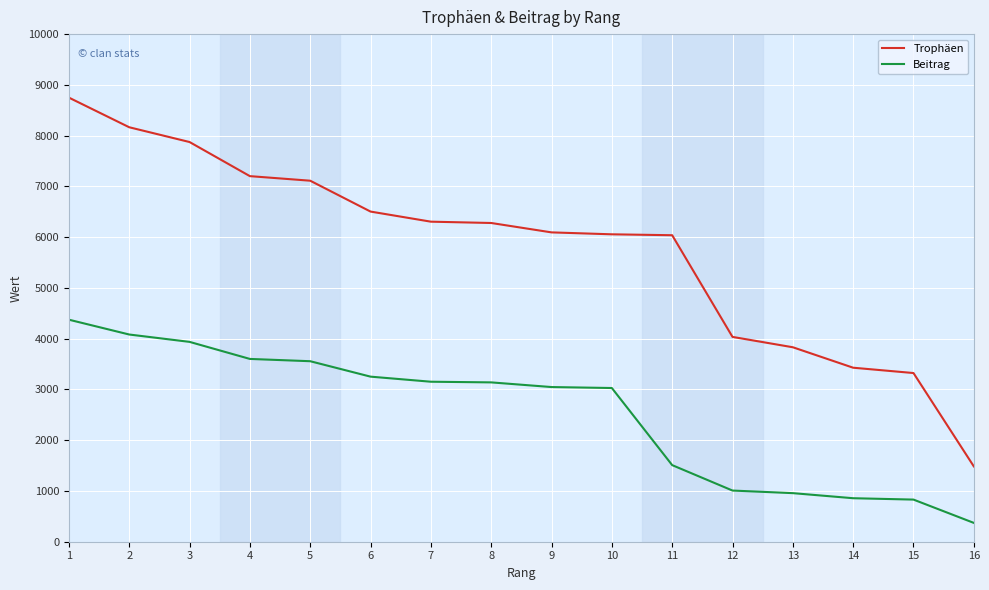

Is it true that Trophäen equals 6038 at 11?

True